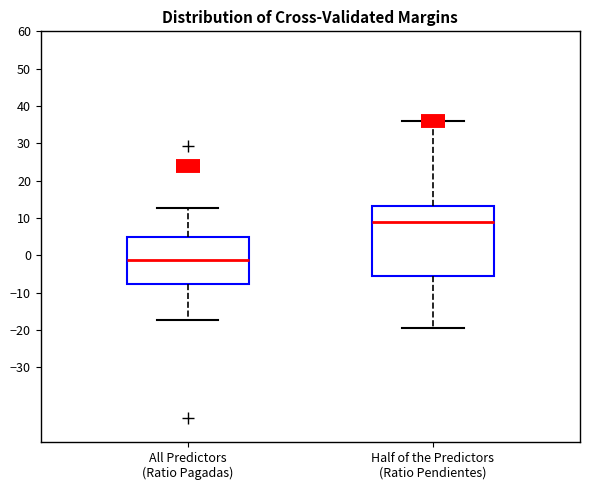

Reading left to right, transcribe this box plot: for each box, give where its median line is, the range the box spans, and where its two whiskers end, as read against the y-axis. The values are not printed on the chart, so give them approximately, as read against the axis.

All Predictors (Ratio Pagadas): median -1, box -8 to 5, whiskers -17 to 13
Half of the Predictors (Ratio Pendientes): median 9, box -6 to 13, whiskers -20 to 36